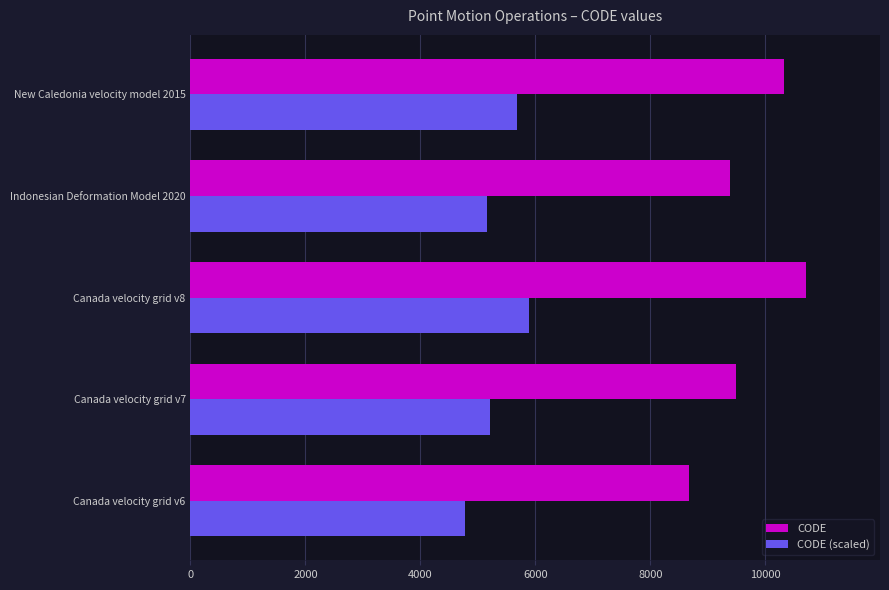

What is the difference between the second highest and second lowest values in the CODE (scaled) series?

521.4